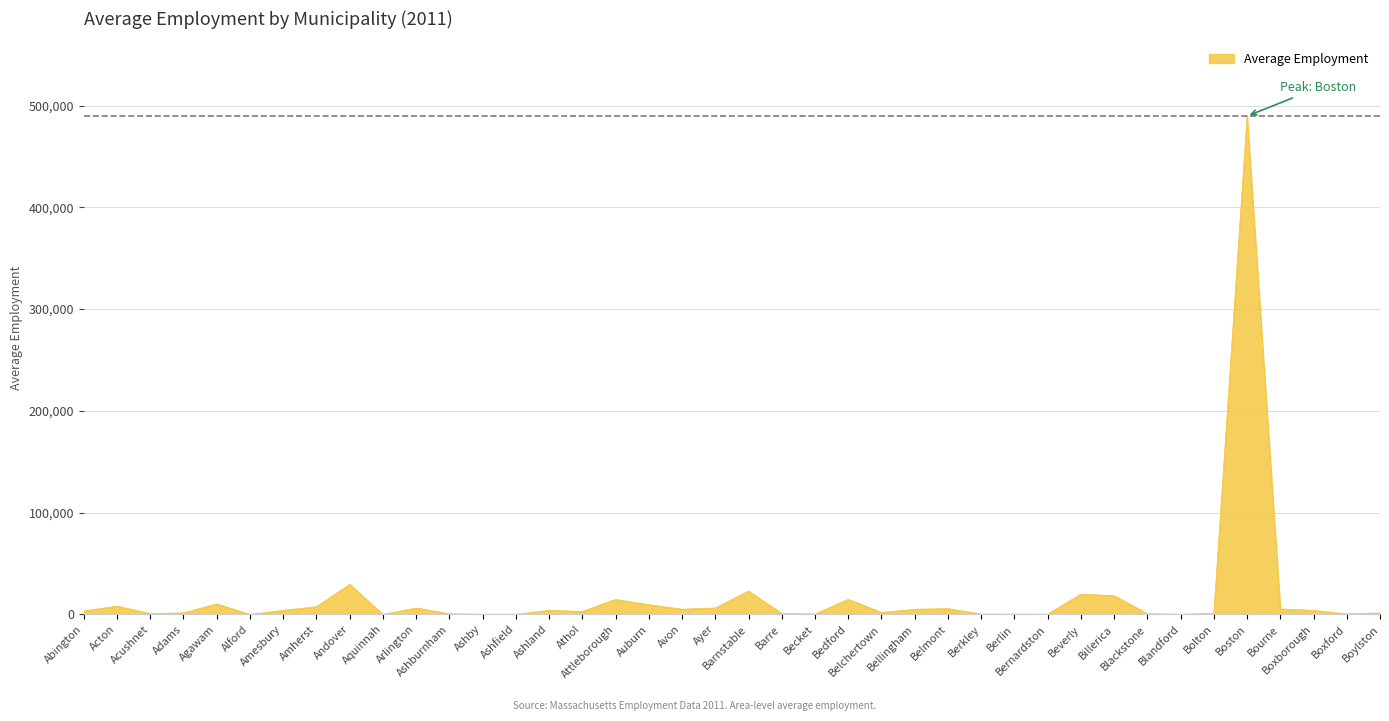

What is the difference between the maximum and minimum values?

489683